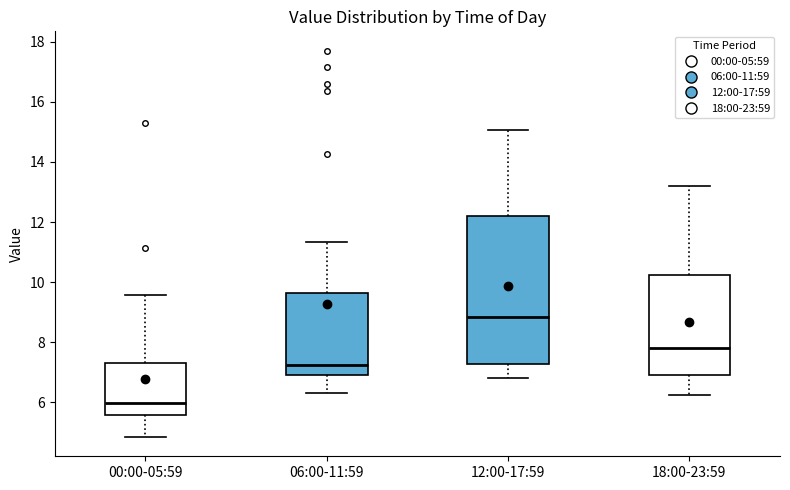

Which box is the tallest, from its lower edge to its upper edge?

12:00-17:59